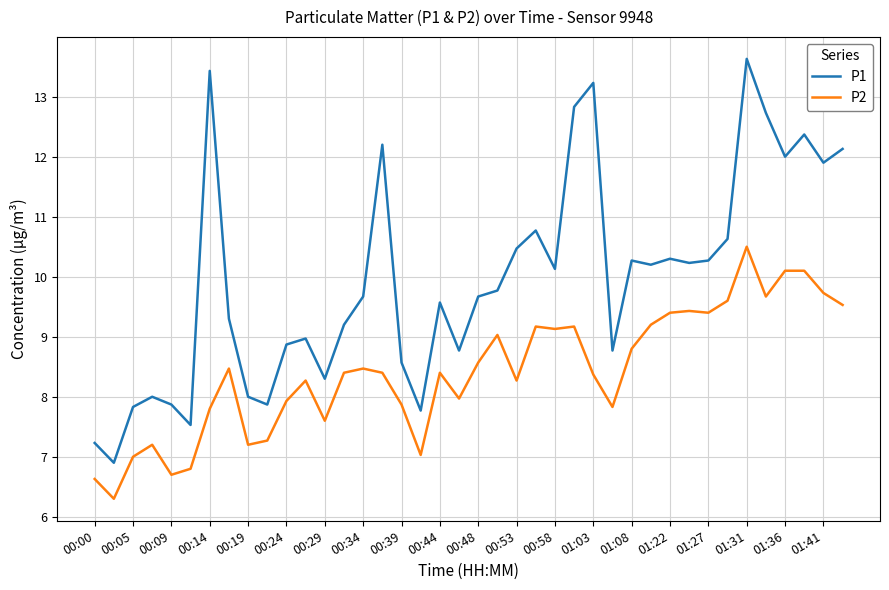

Which series has the largest total across all categories?

P1